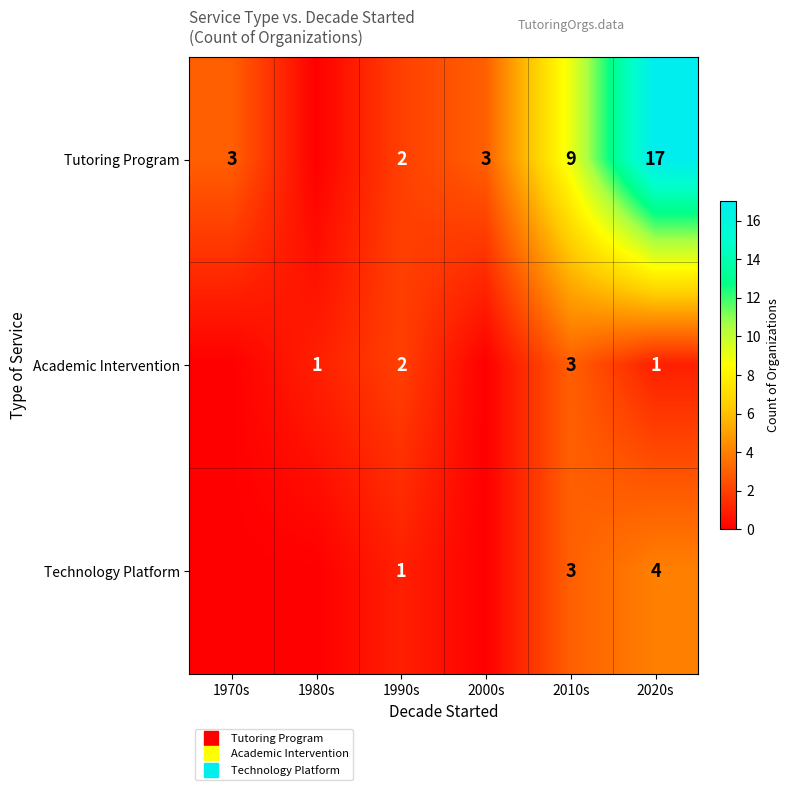

What is the sum of the Tutoring Program values at 1990s and 1980s?

2